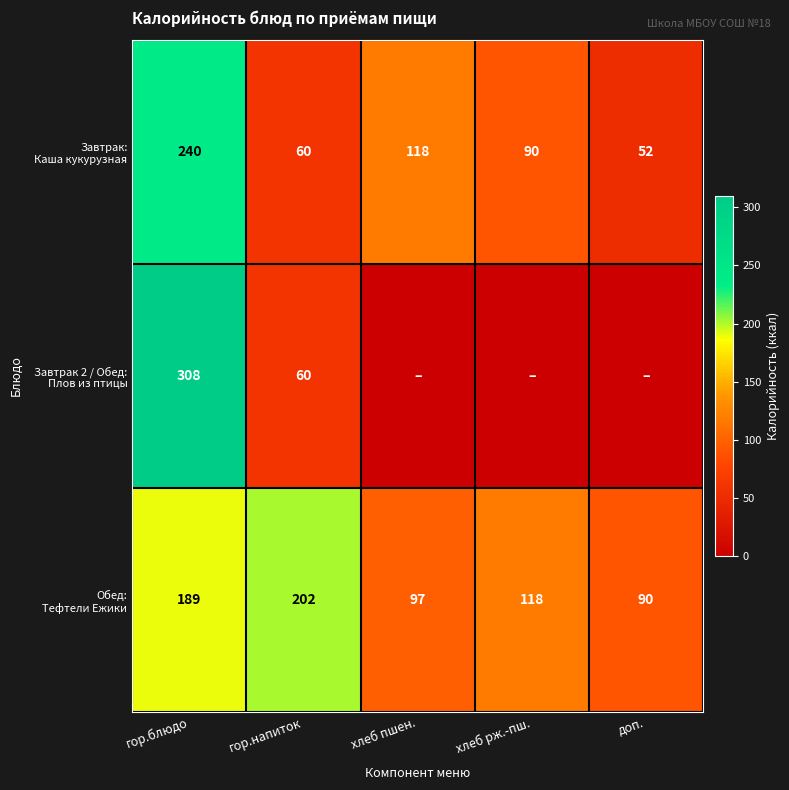

What is the spread (max minus min) of values at гор.напиток?

142